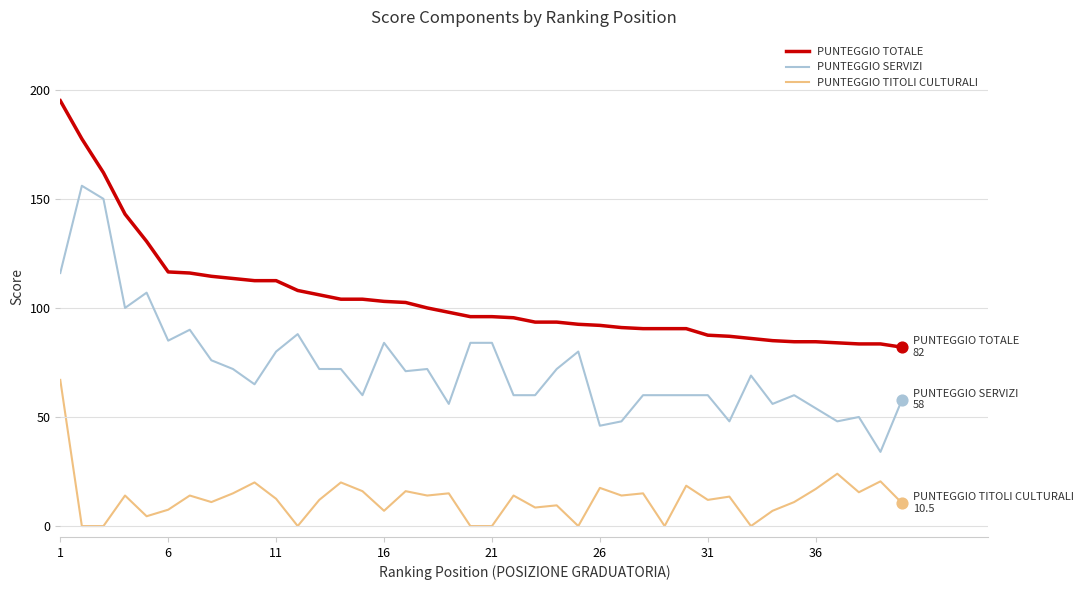

At how many categories does at least one series exceed 164?

2